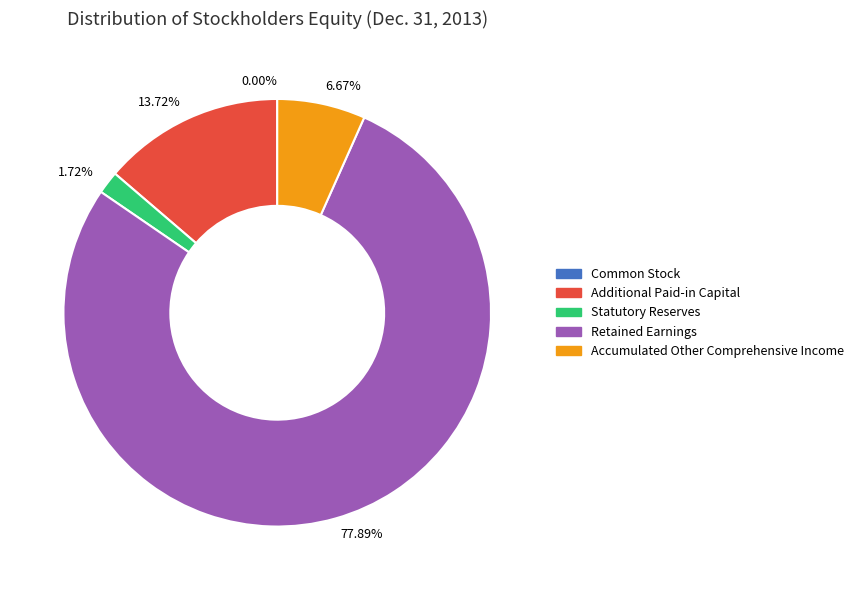

Which slice is the largest?

Retained Earnings